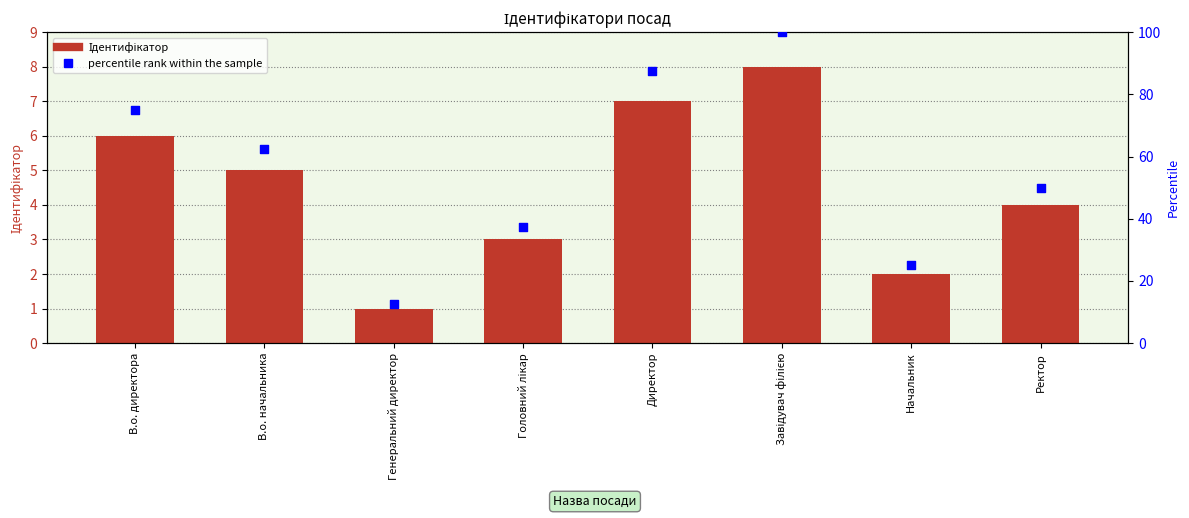

Which series contains the lowest Y value?

Ідентифікатор